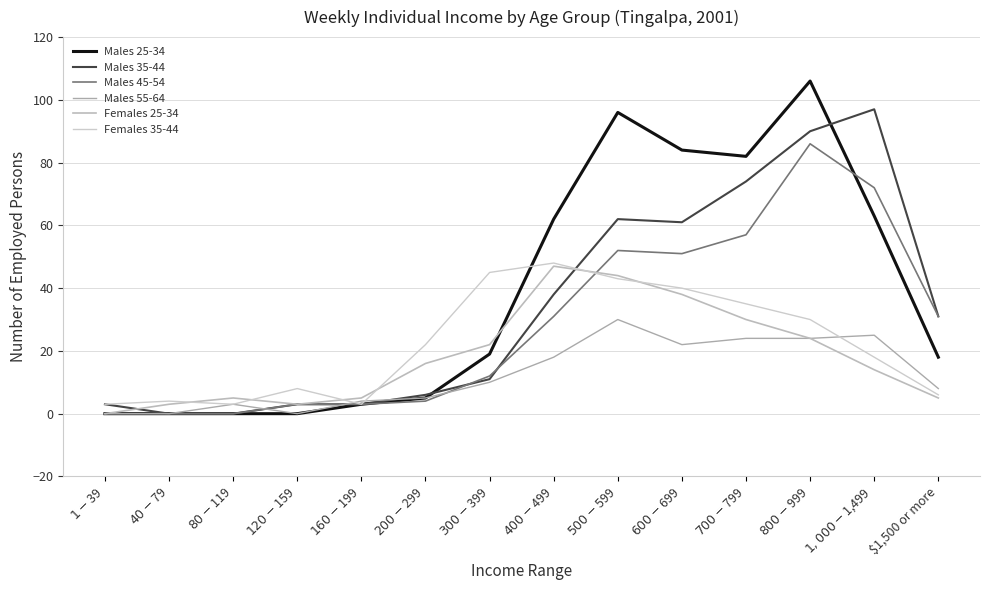

Reading left to right, what are all the values shown in this chart?

Males 25-34: 0	0	0	0	3	5	19	62	96	84	82	106	63	18
Males 35-44: 3	0	0	3	3	6	11	38	62	61	74	90	97	31
Males 45-54: 0	0	0	3	3	4	12	31	52	51	57	86	72	31
Males 55-64: 0	0	3	0	4	5	10	18	30	22	24	24	25	8
Females 25-34: 0	3	5	3	5	16	22	47	44	38	30	24	14	5
Females 35-44: 3	4	3	8	3	22	45	48	43	40	35	30	18	6